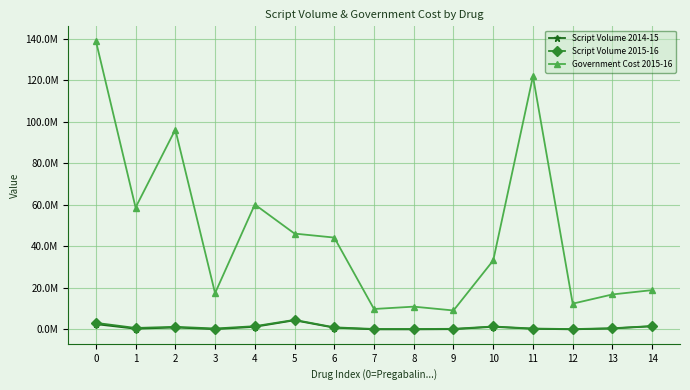

What is the value of the Script Volume 2014-15 point at the 6th from the left?

4385926.0